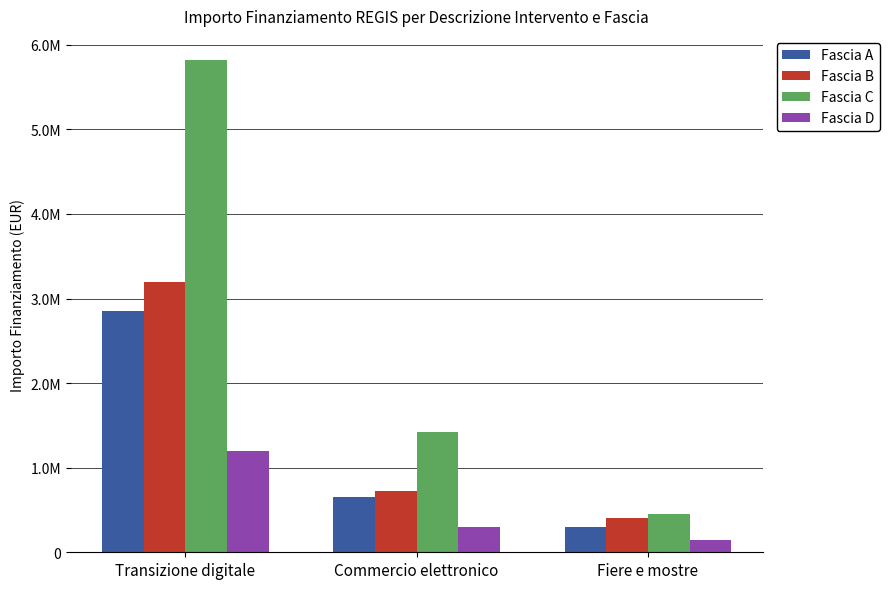

What is the sum of the Fascia B values at Transizione digitale and Commercio elettronico?

3920000